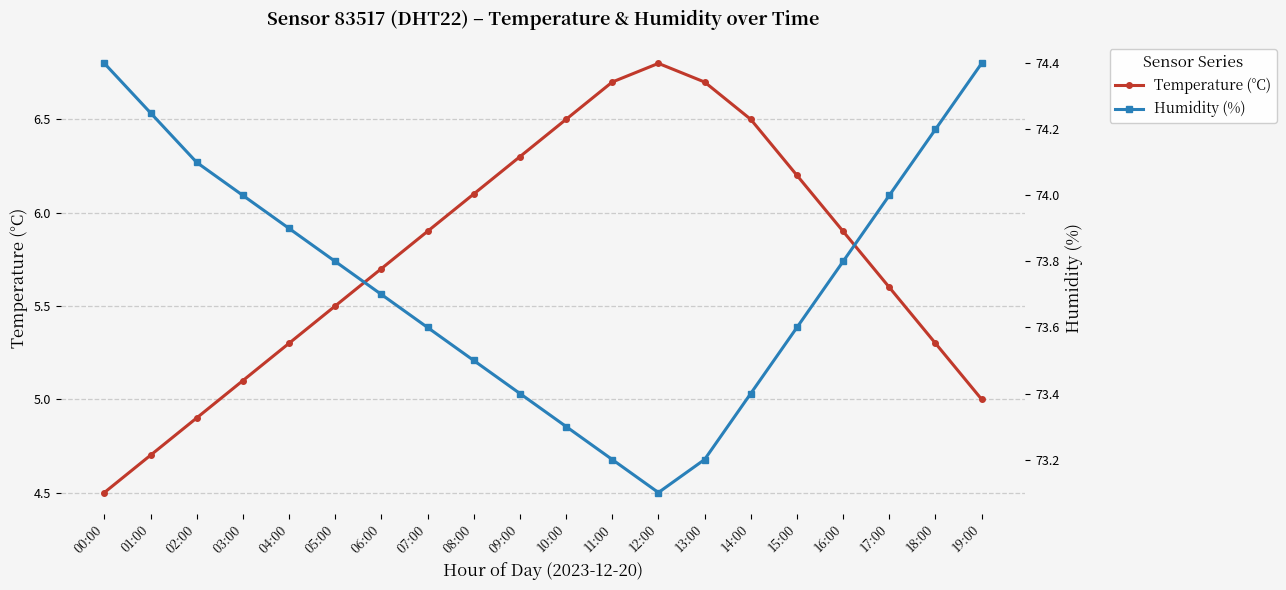

What is the total value across all series at 11:00?

79.9